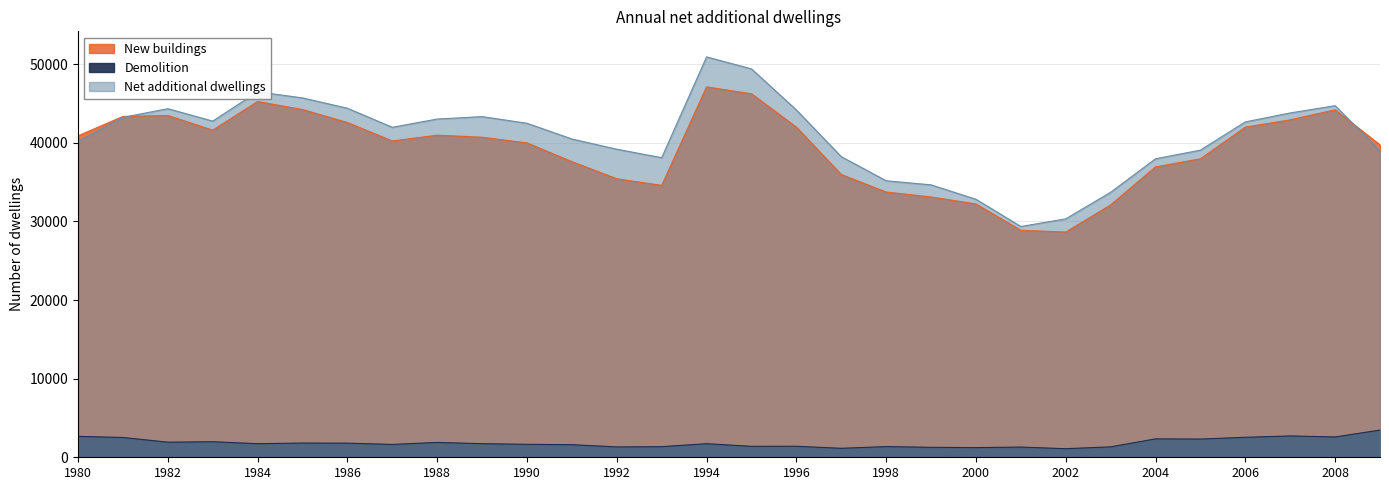

Between 1984 and 1985, which series saw the biggest shift?

New buildings